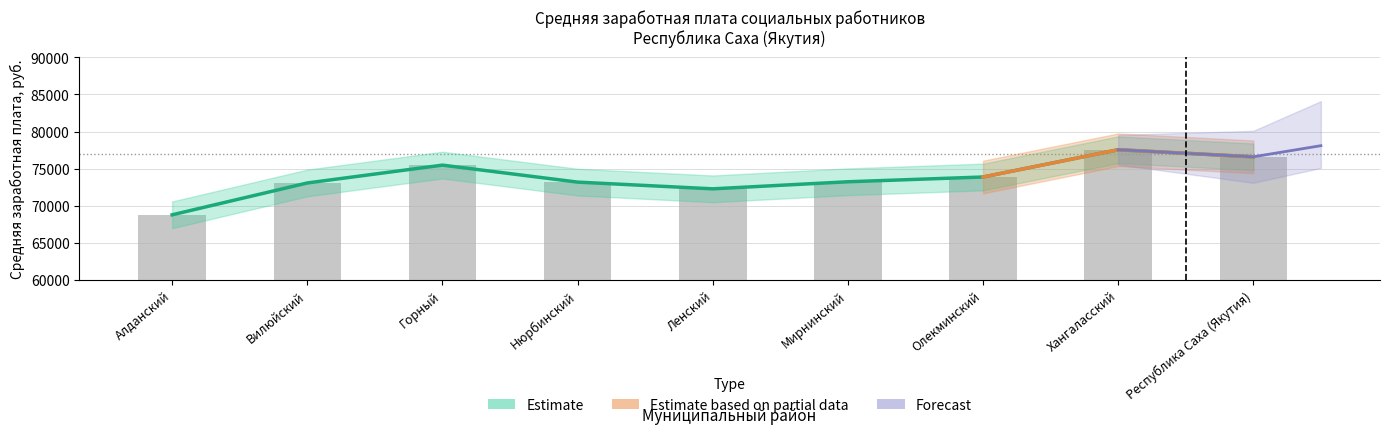

The value of Средняя заработная плата (руб.) at Алданский is 68783.1. True or false?

True